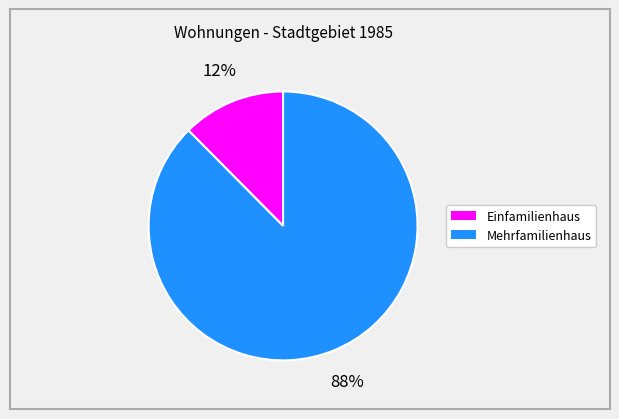

Is there any slice that represents more than half of the pie?

Yes